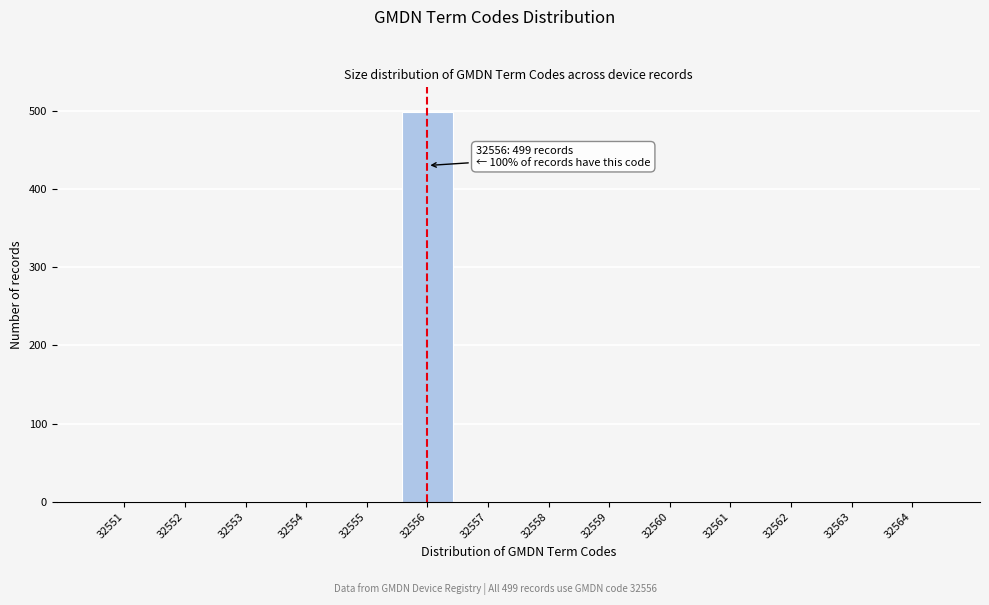

Over which range of the x-axis is the bar tallest?

32555.5 to 32556.5